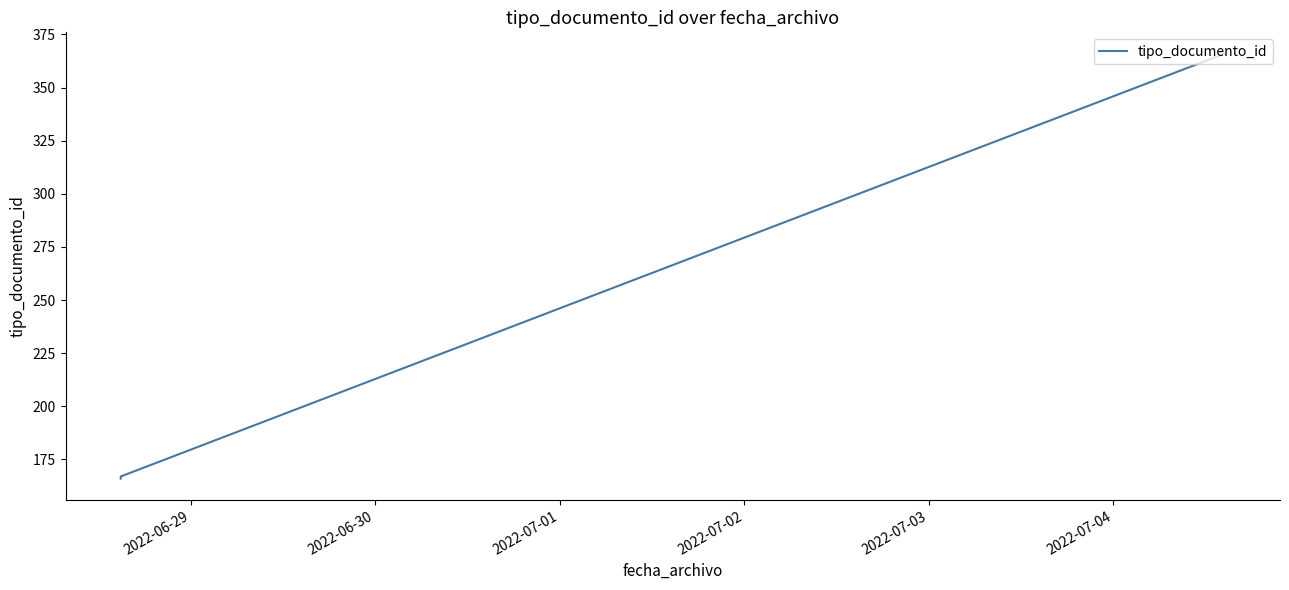

What is the average value?

233